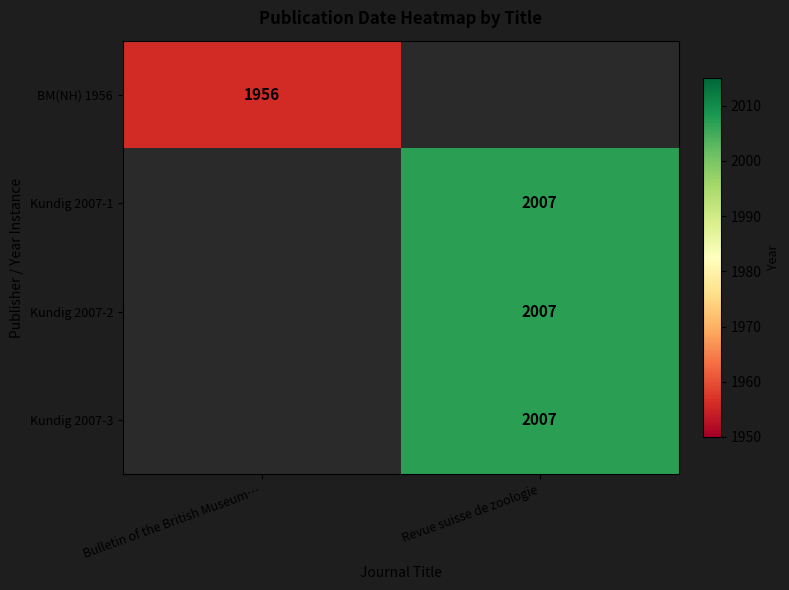

True or false: BM(NH) 1956 has a value of 912.7 at Bulletin of the British Museum….

False